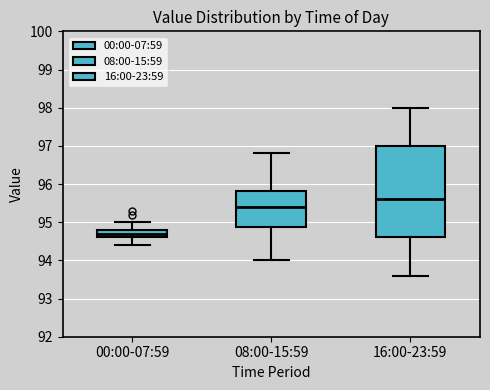

Reading left to right, transcribe this box plot: for each box, give where its median line is, the range the box spans, and where its two whiskers end, as read against the y-axis. The values are not printed on the chart, so give them approximately, as read against the axis.

00:00-07:59: median 94.7, box 94.6 to 94.8, whiskers 94.4 to 95.0
08:00-15:59: median 95.4, box 94.9 to 95.8, whiskers 94.0 to 96.8
16:00-23:59: median 95.6, box 94.6 to 97.0, whiskers 93.6 to 98.0